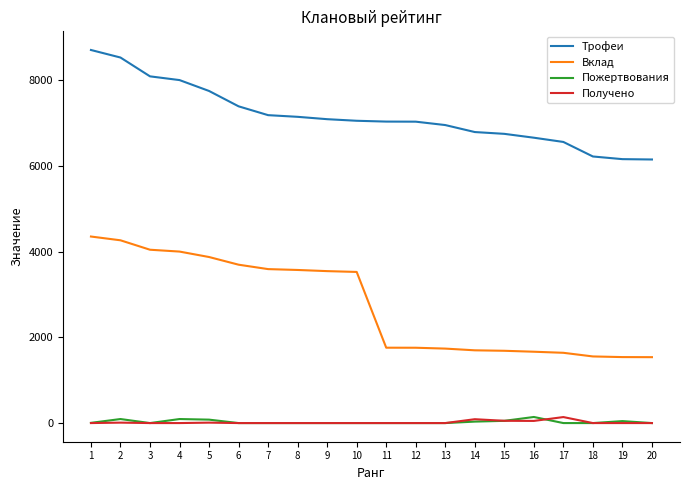

Which series has the largest total across all categories?

Трофеи